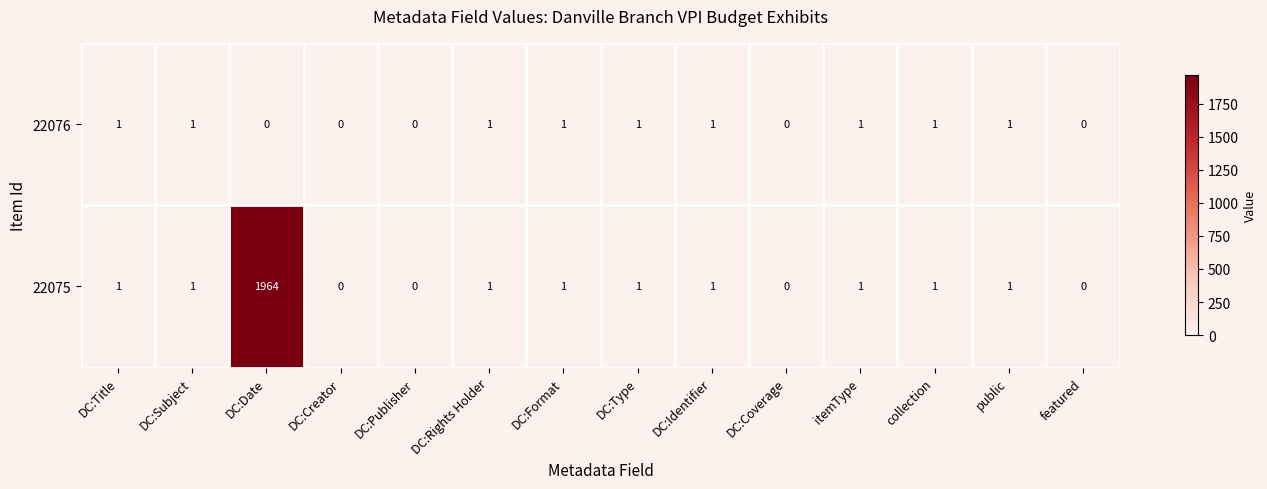

How many categories are shown in the chart?

14